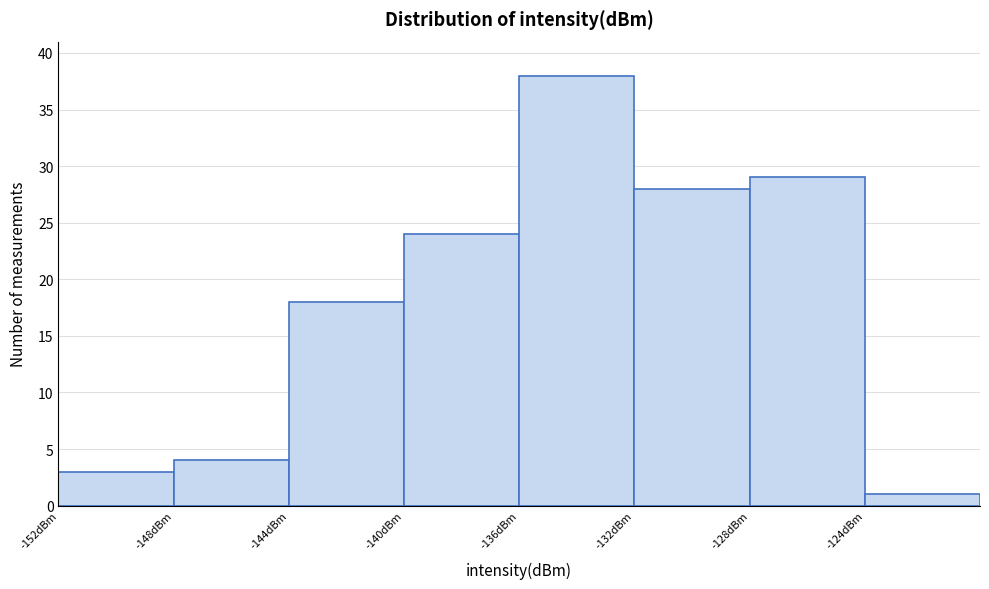

How tall is the bar that spans -148 to -144 on the x-axis? The values are not printed on the chart, so give them approximately, as read against the axis.

4